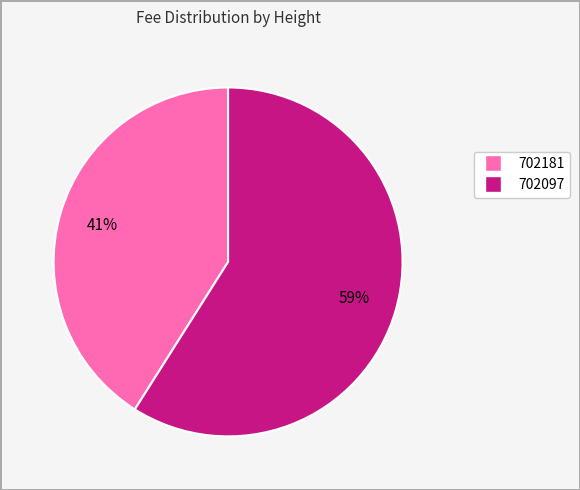

Combined, do 702097 and 702181 account for over 50%?

Yes